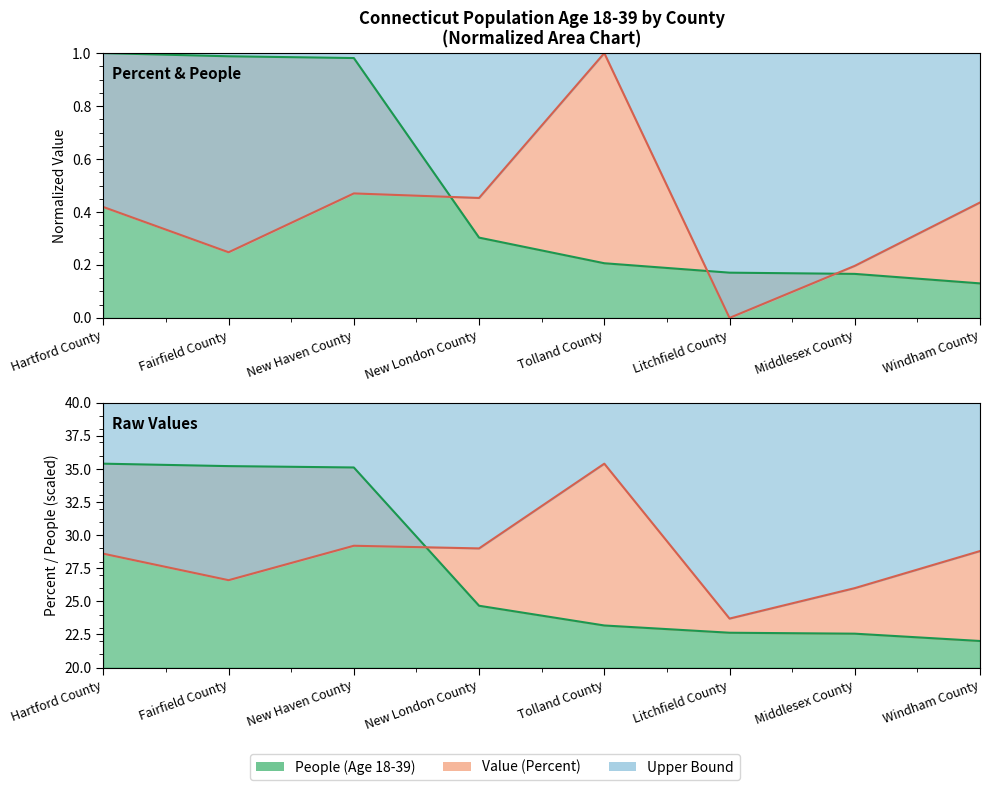

What is the total value across all series at Tolland County?

59.8